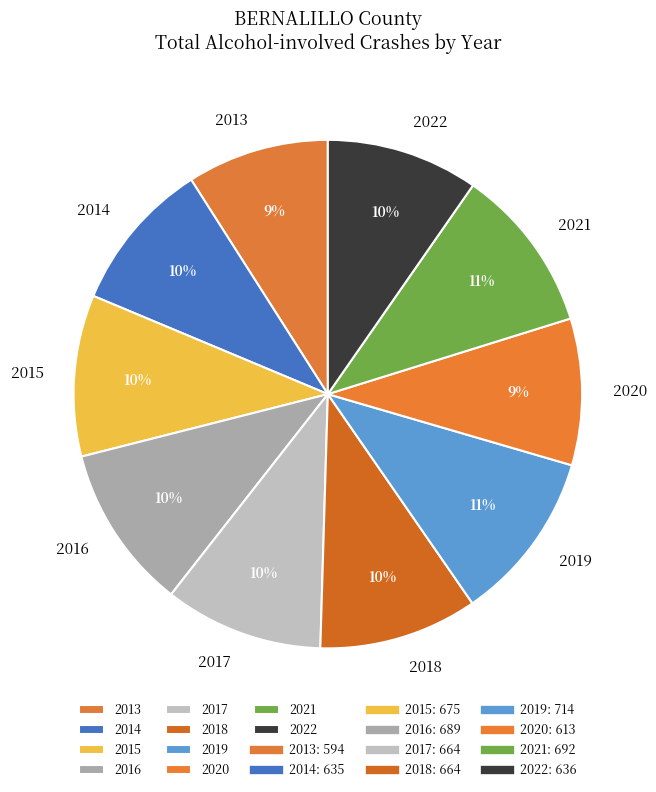

To the nearest percent, what is the combined percentage of 2017 and 2015?

20%